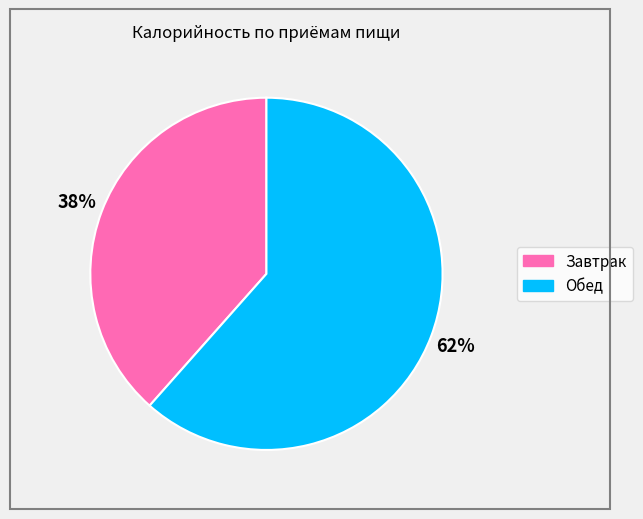

What is the ratio of the value at Обед to the value at Завтрак?

1.6